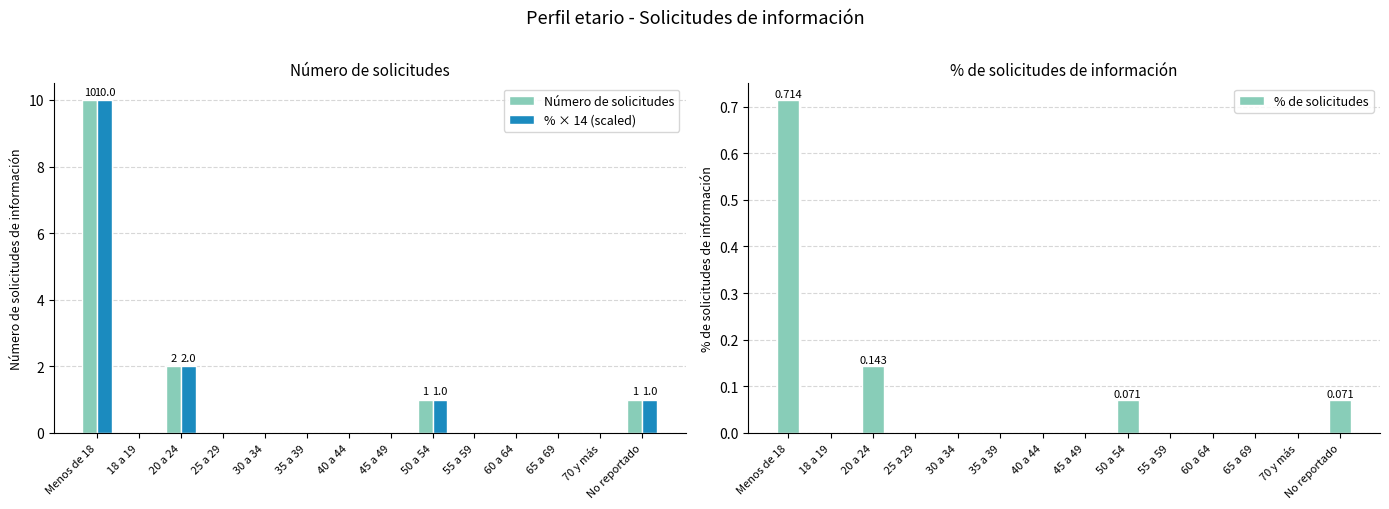

What are all the series names shown in the legend?

Número de solicitudes, % × 14 (scaled), % de solicitudes